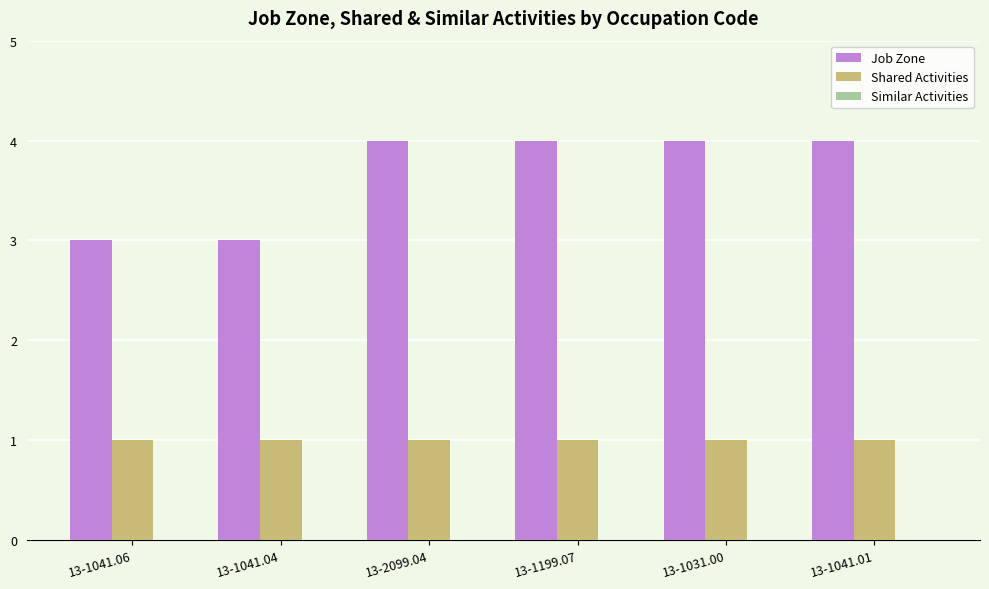

Which series has the largest range (max minus min)?

Job Zone